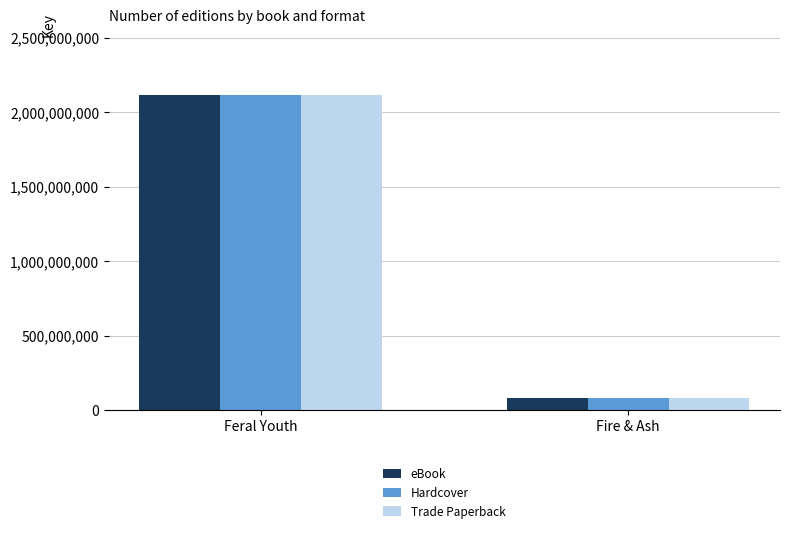

Is the value of Hardcover at Feral Youth greater than the value of Trade Paperback at Fire & Ash?

Yes